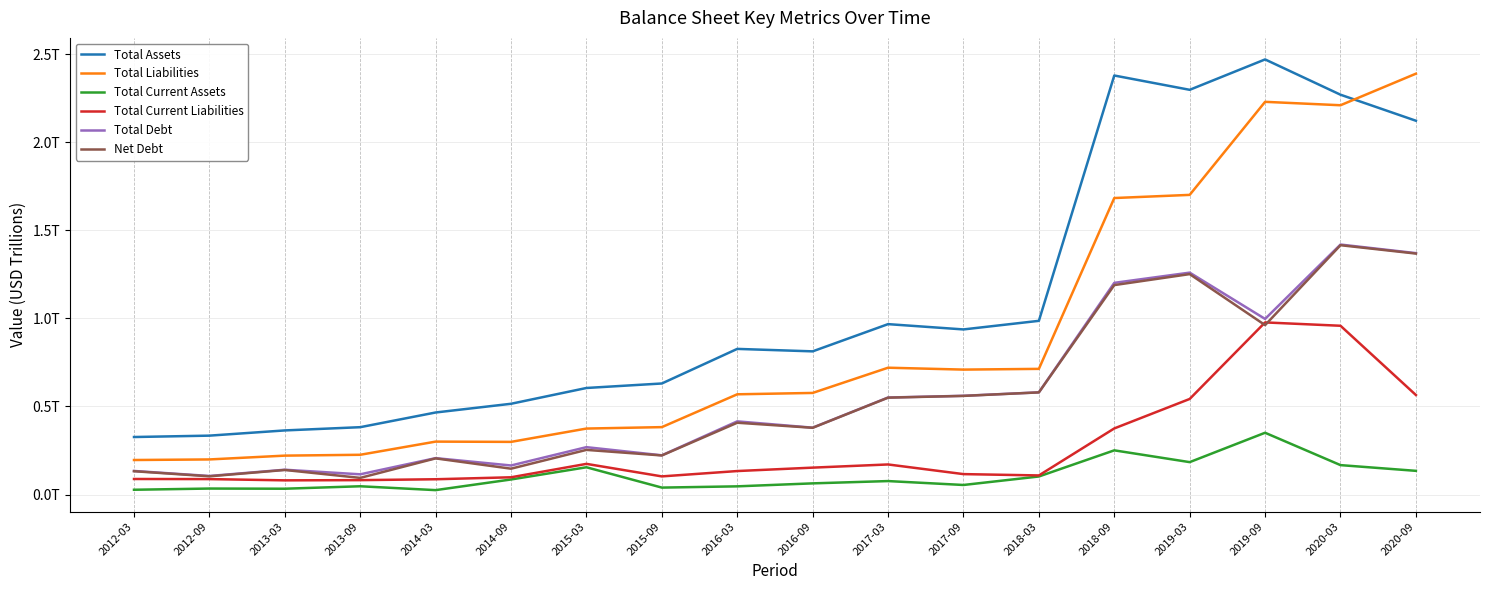

At which category does the chart reach its peak across all series?

2019-09